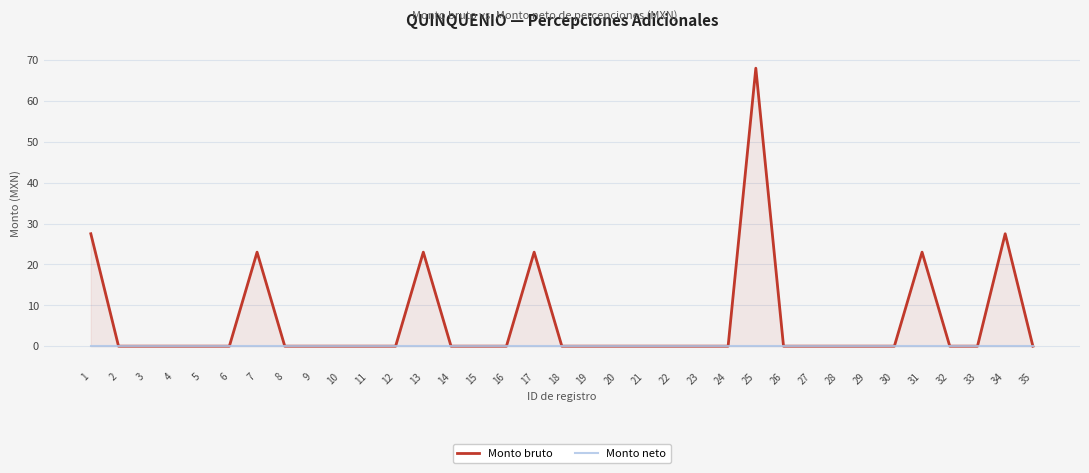

Where is the first local maximum for Monto bruto?

7